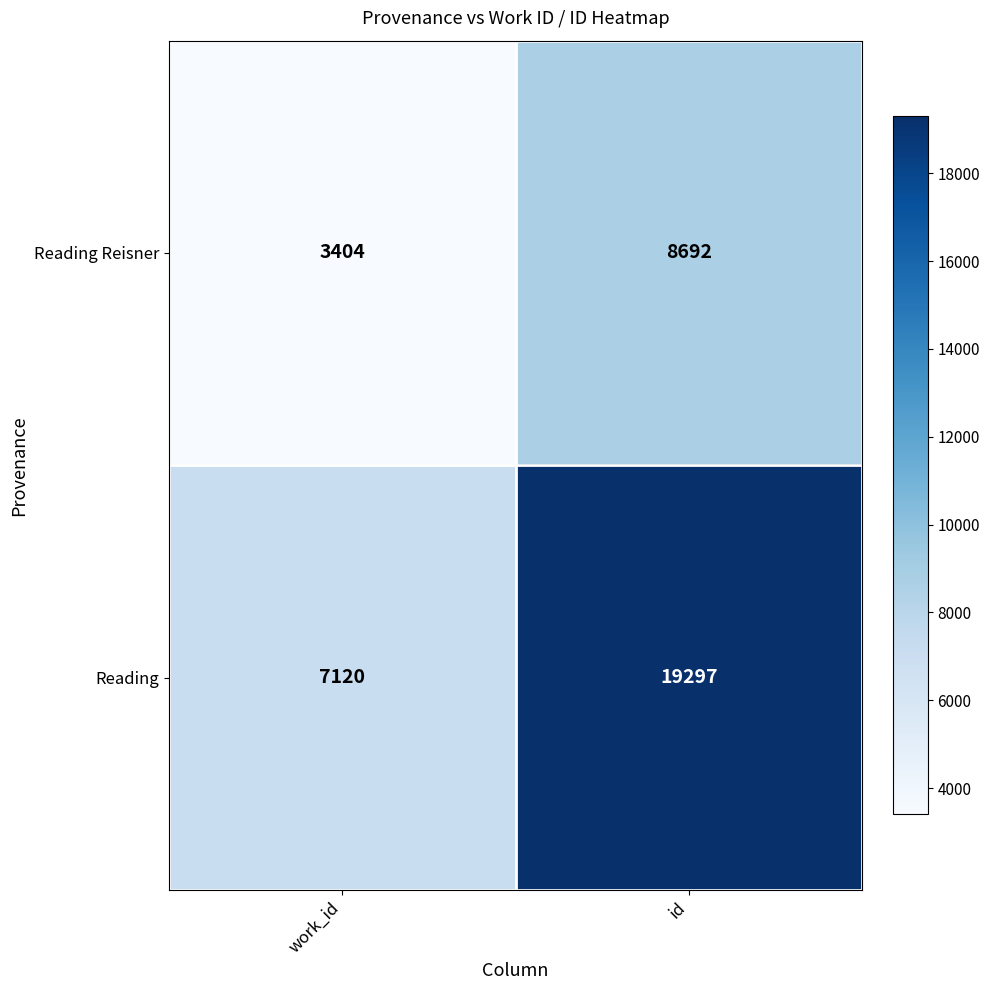

Between work_id and id, which series saw the biggest shift?

Reading